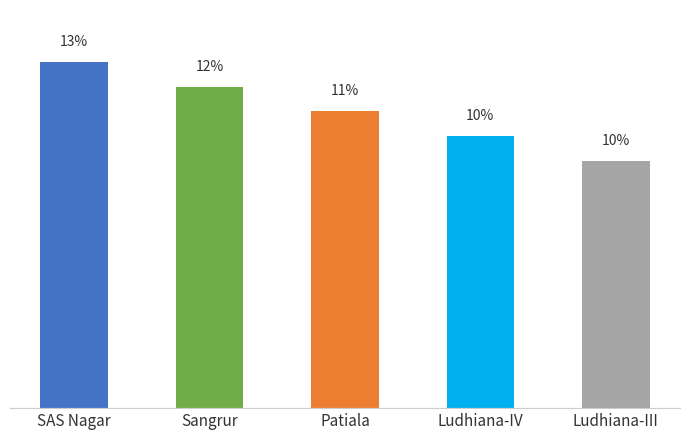

Are the bars horizontal?

No